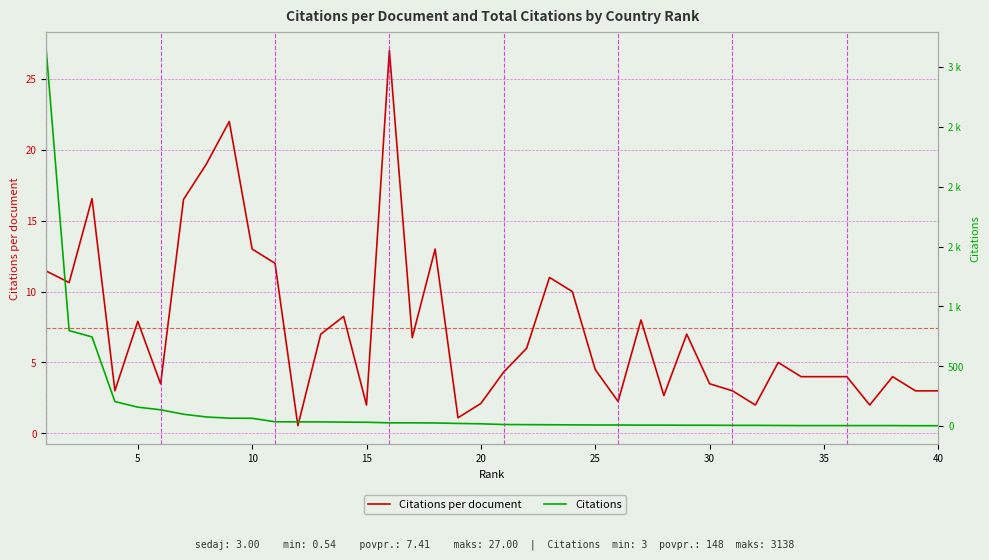

Which series has the largest range (max minus min)?

Citations